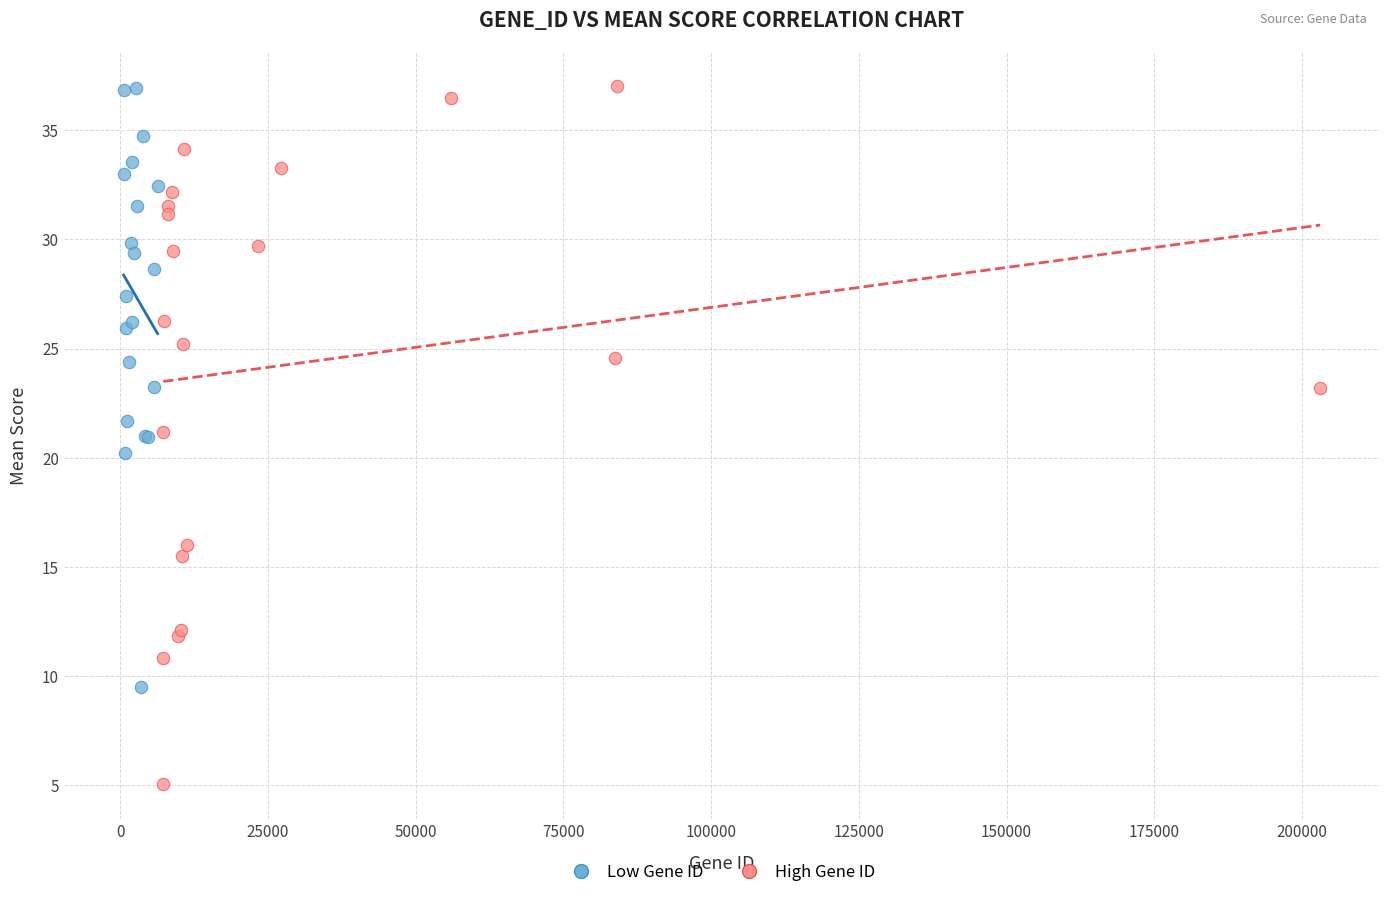

Which series reaches the minimum Y coordinate?

High Gene ID